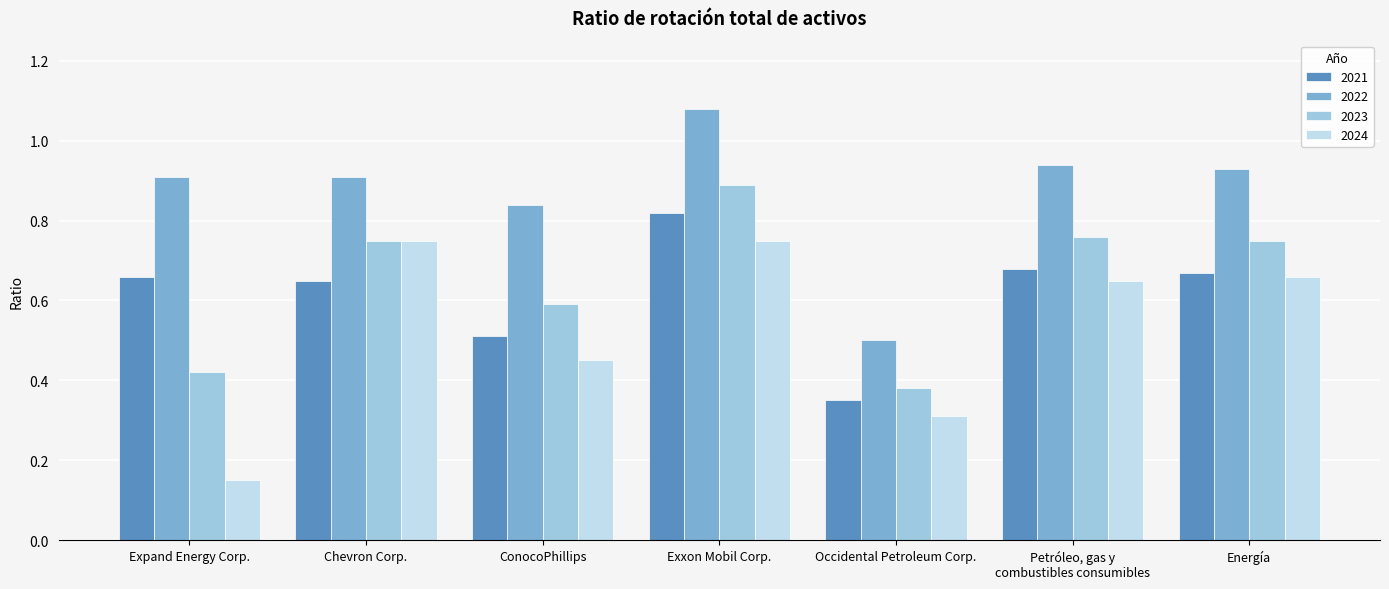

The value of 2021 at Energía is 0.4. True or false?

False